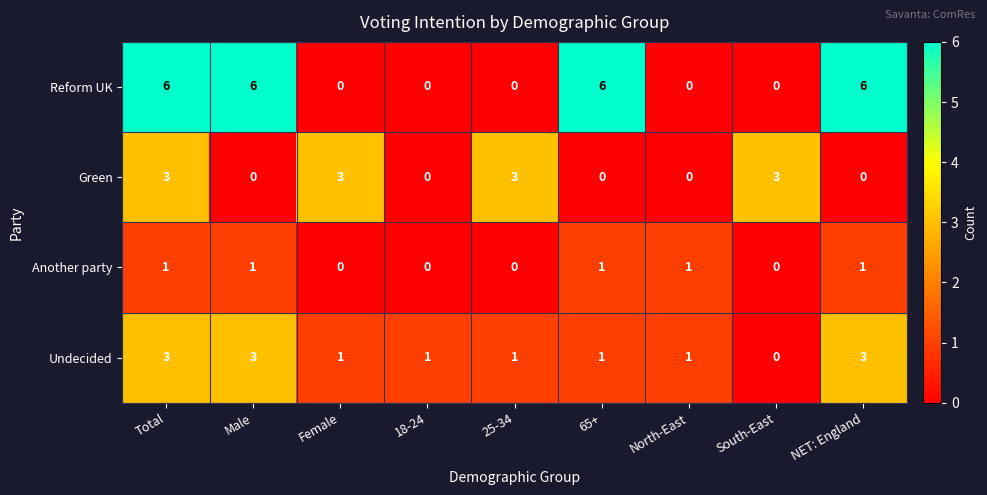

Count the Reform UK values in the range 0 to 6.

9